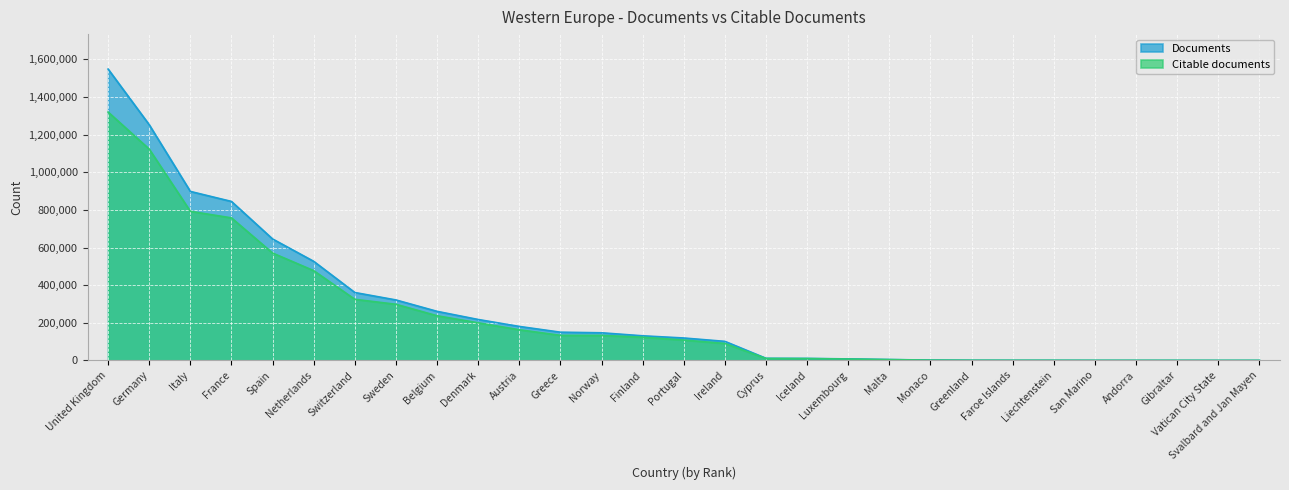

What is the label of the 29th point from the left?

Svalbard and Jan Mayen